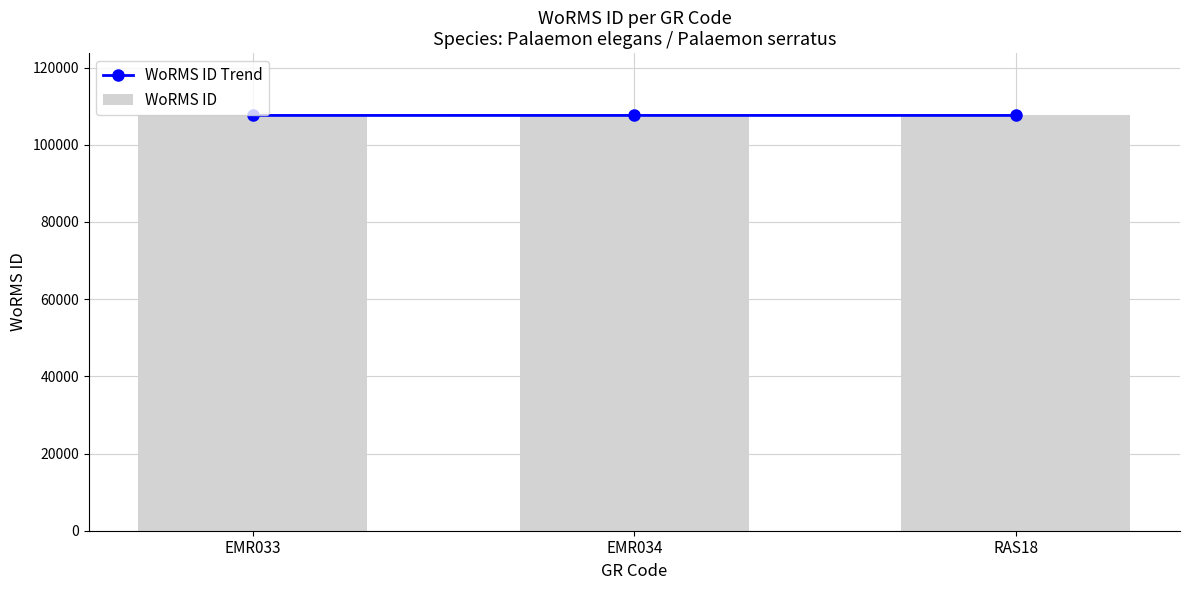

What position from the right is EMR034?

2